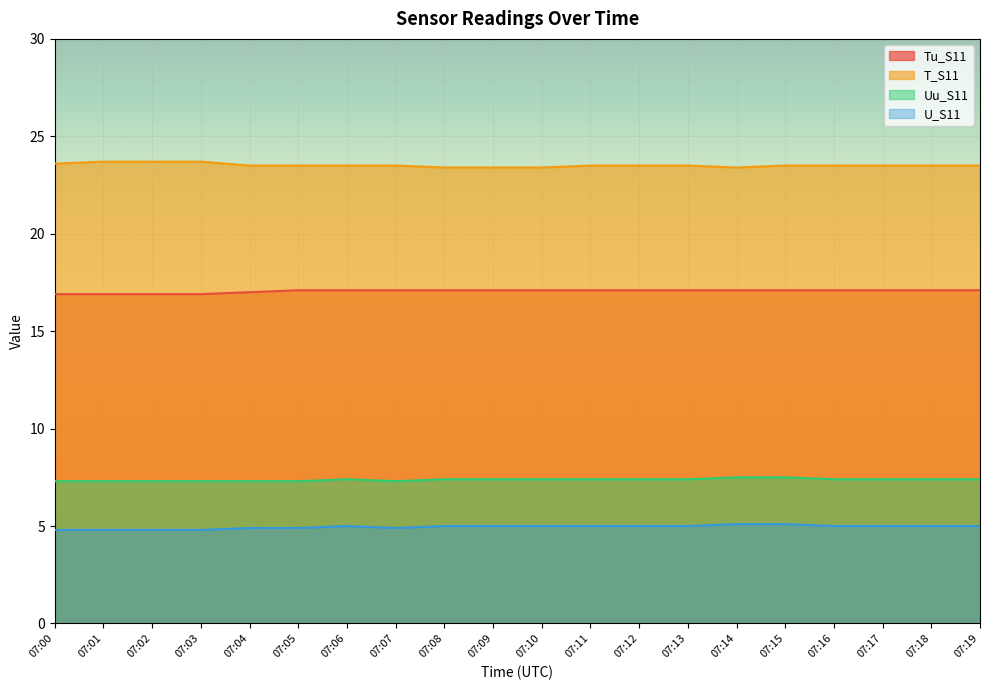

At which label is Uu_S11 closest to 7?

07:00